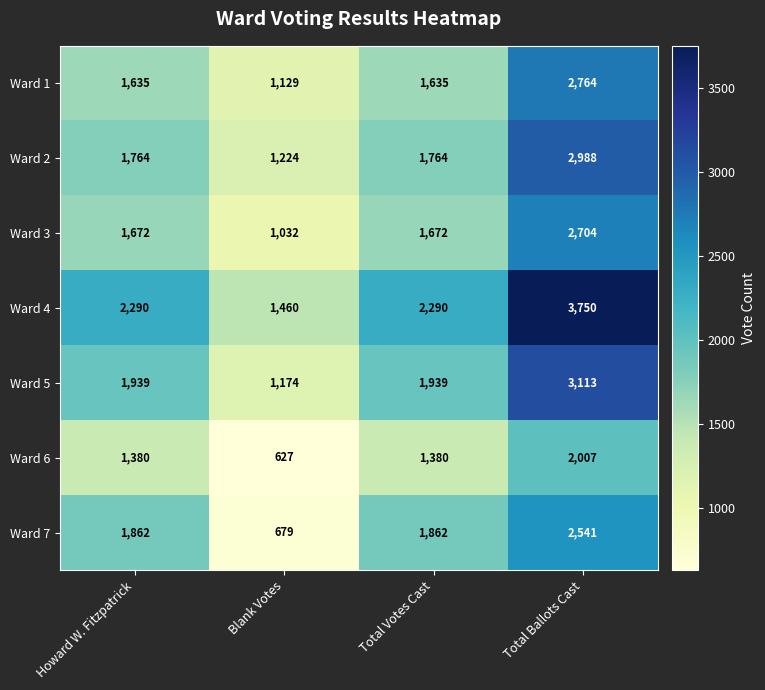

At Total Ballots Cast, list the series in order from largest to smallest.

Ward 4, Ward 5, Ward 2, Ward 1, Ward 3, Ward 7, Ward 6